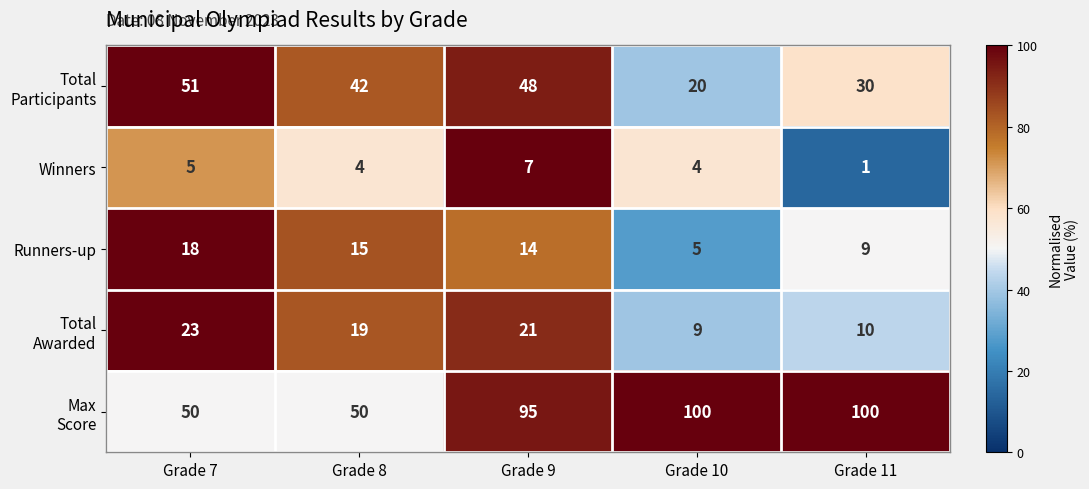

Read the Runners-up value at Grade 7, to the nearest 5.

20